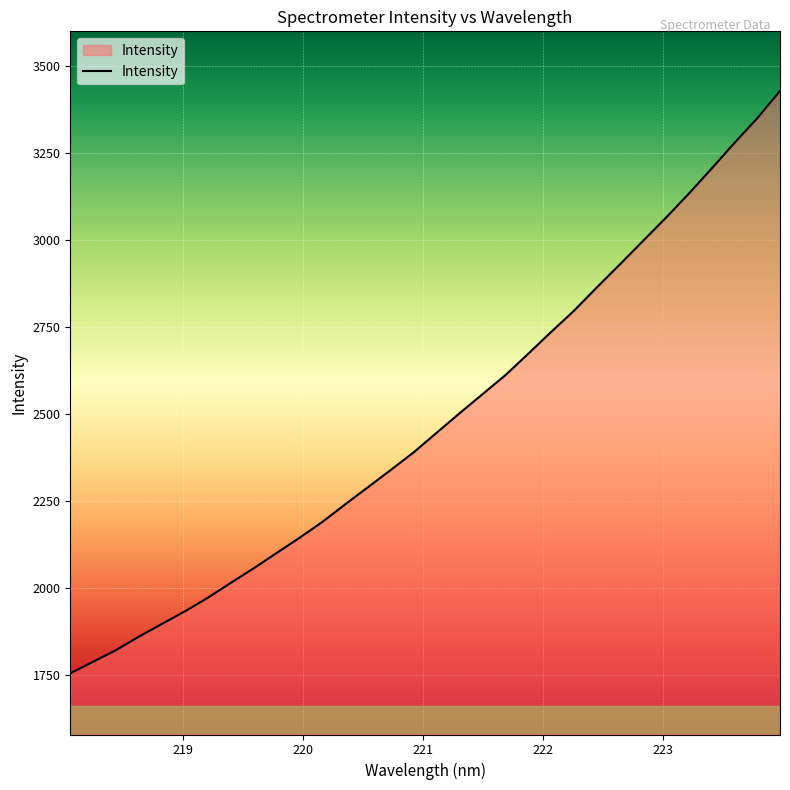

How many categories are shown in the chart?

32